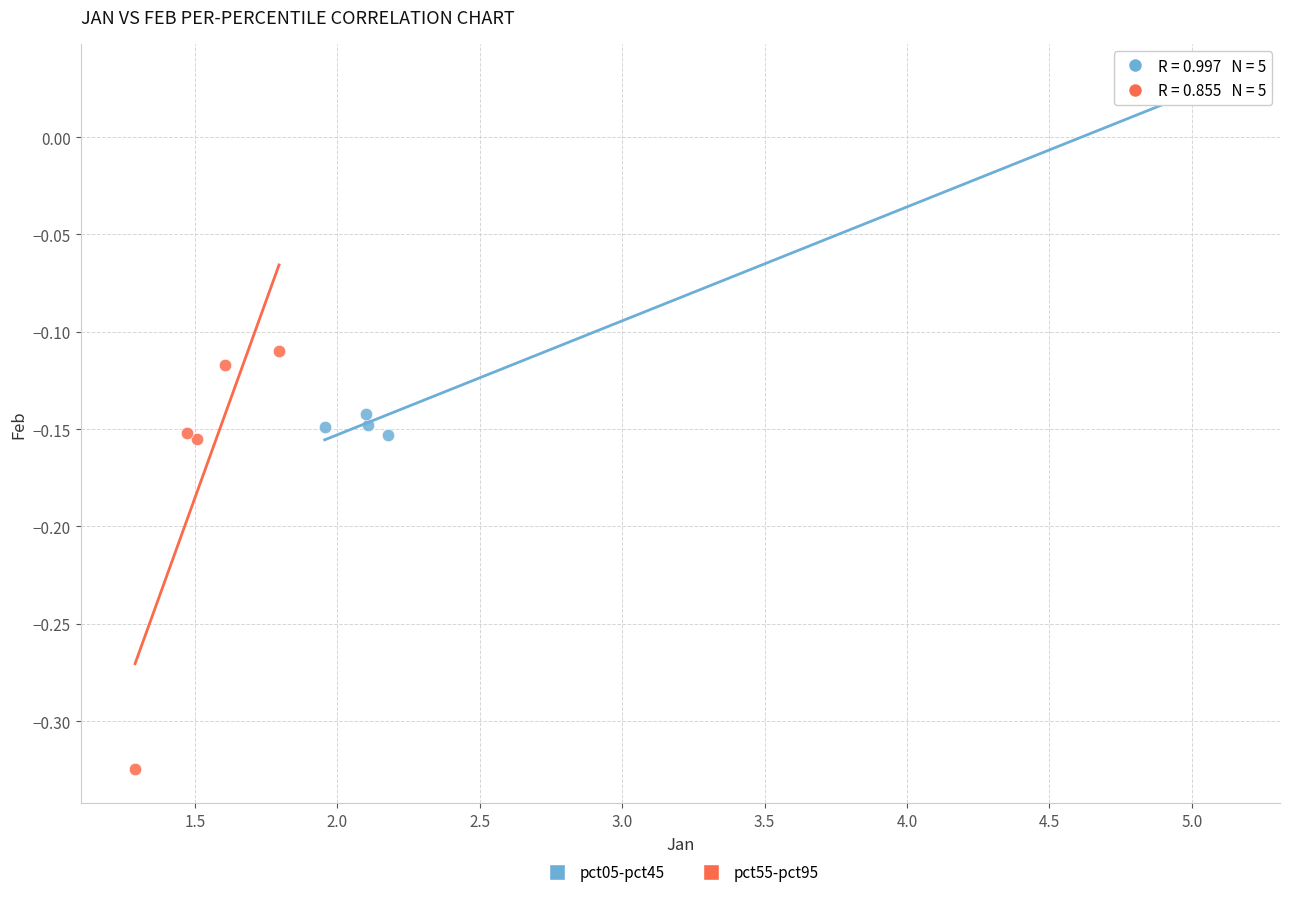

Which series contains the highest Y value?

pct05-pct45